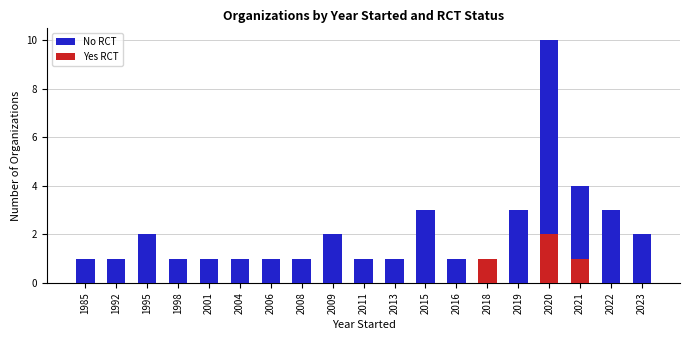

Which series has the largest total across all categories?

No RCT